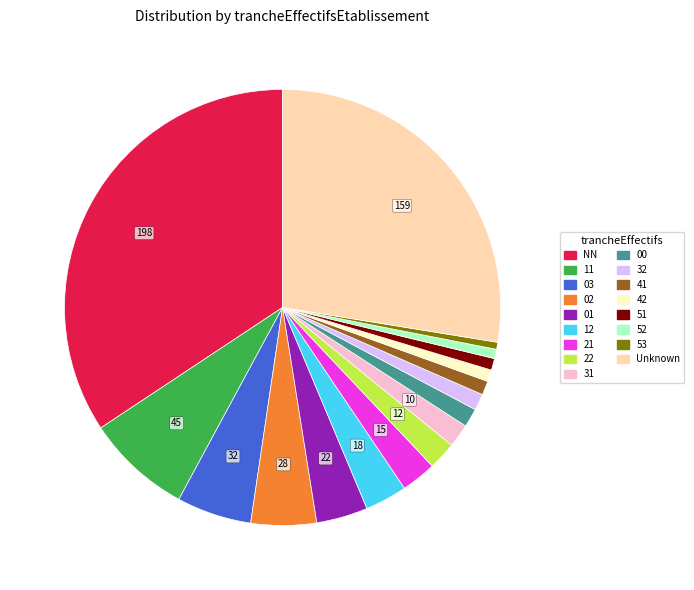

Does any single category account for the majority?

No